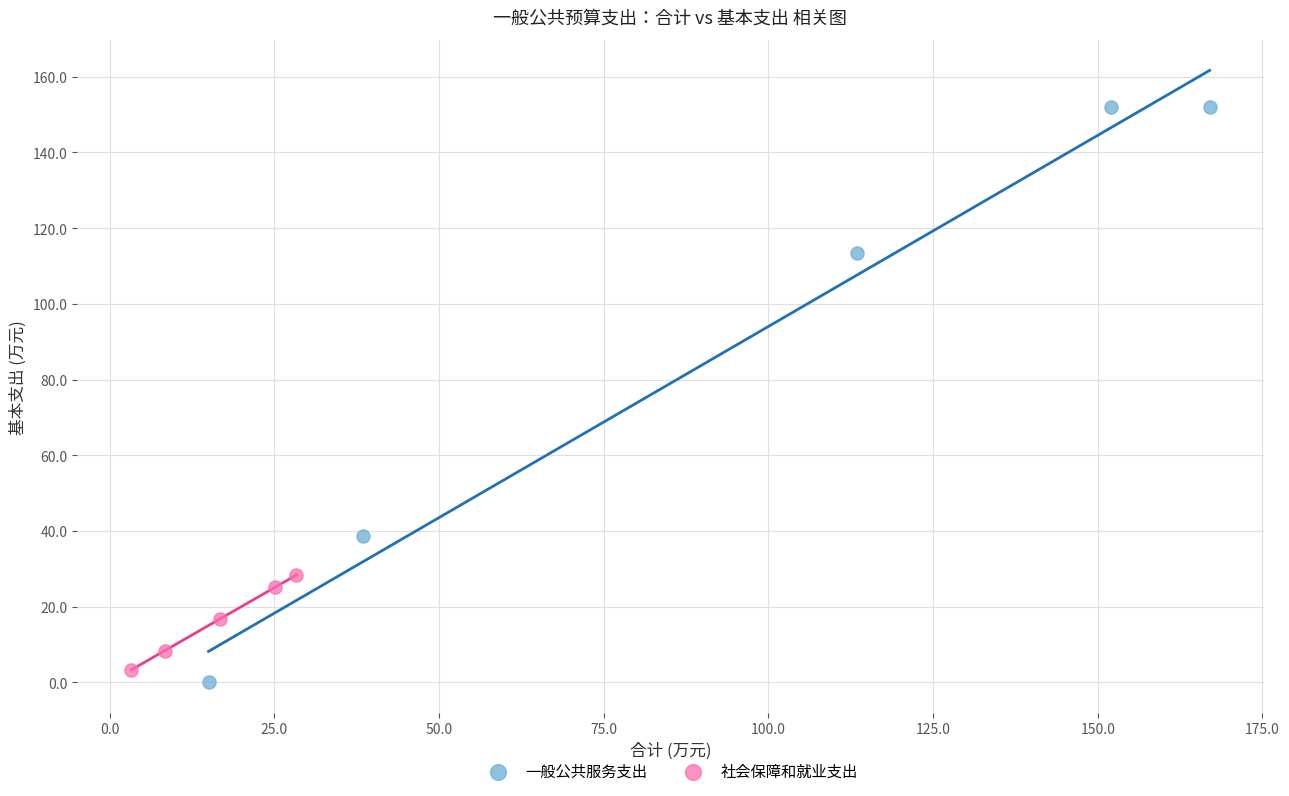

Which series reaches the maximum Y coordinate?

一般公共服务支出